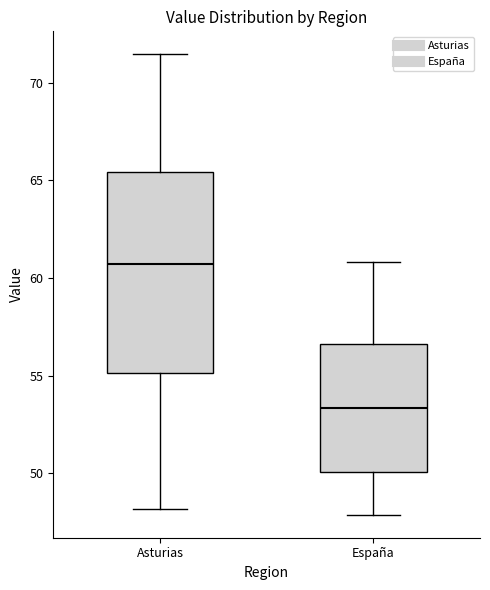

Which box has the highest median line?

Asturias